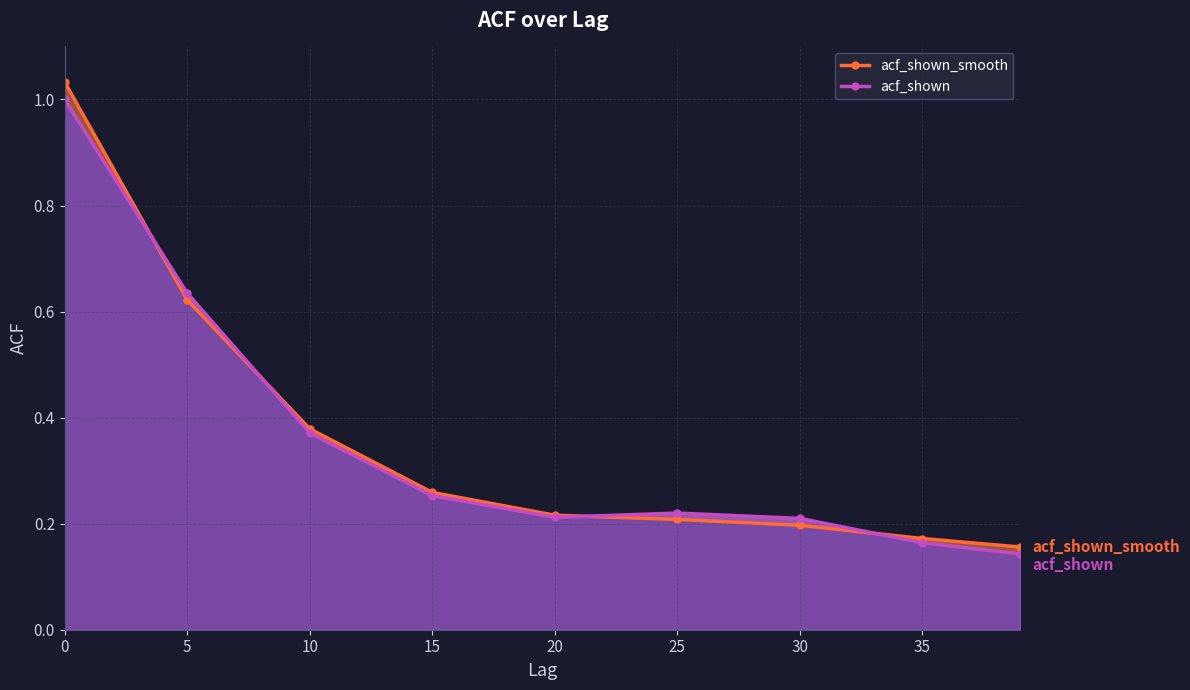

Between 5 and 25, which series saw the biggest shift?

acf_shown